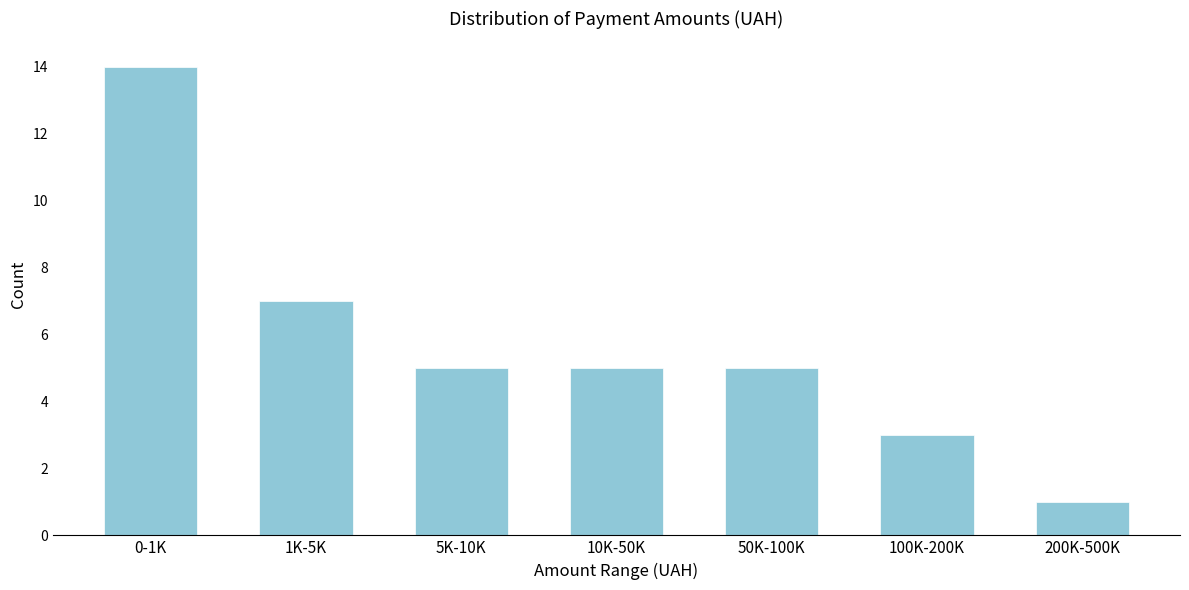

Reading left to right, transcribe all the data shown in this chart.

0-1K=14	1K-5K=7	5K-10K=5	10K-50K=5	50K-100K=5	100K-200K=3	200K-500K=1